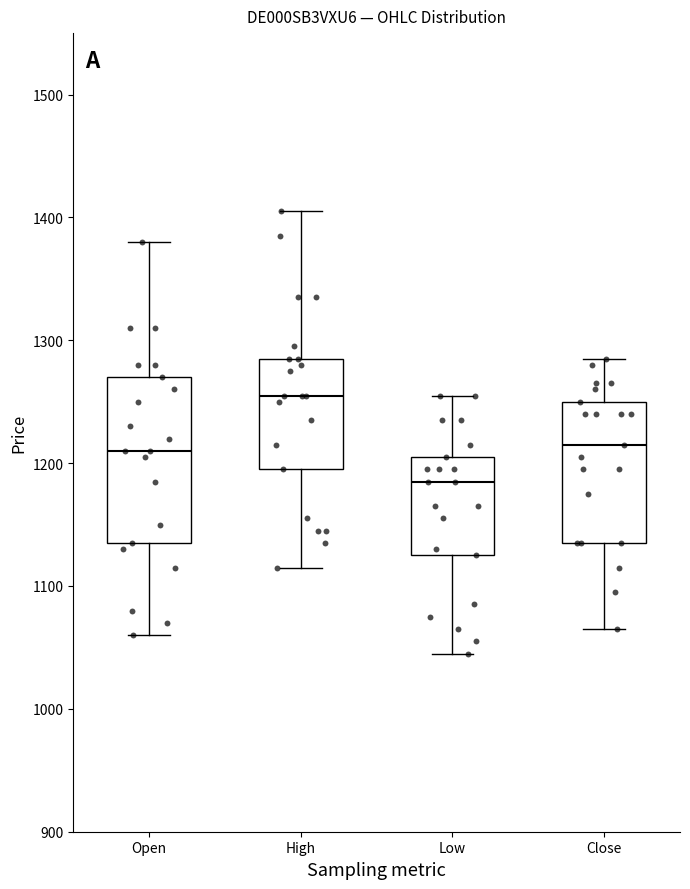

Which box has the lowest median line?

Low